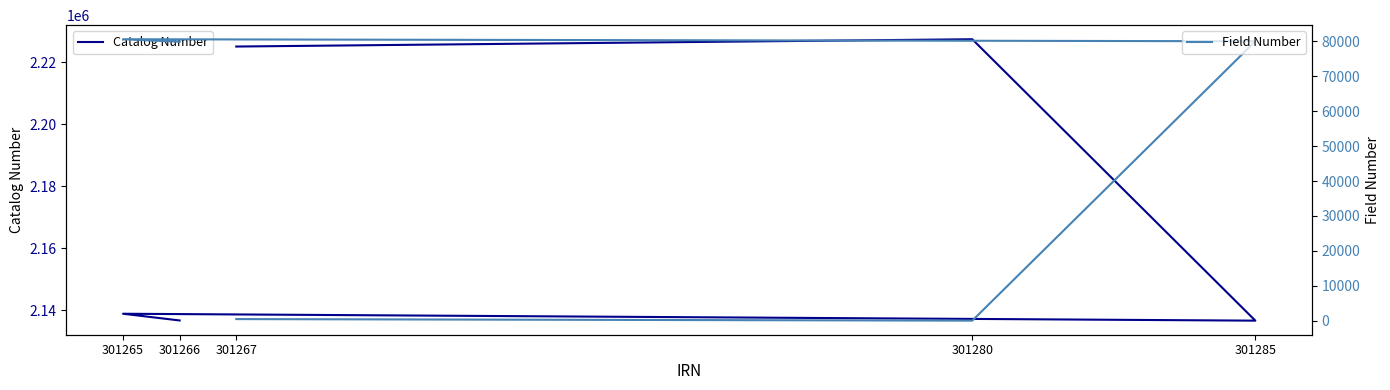

What is the sum of all Catalog Number values?

10864656